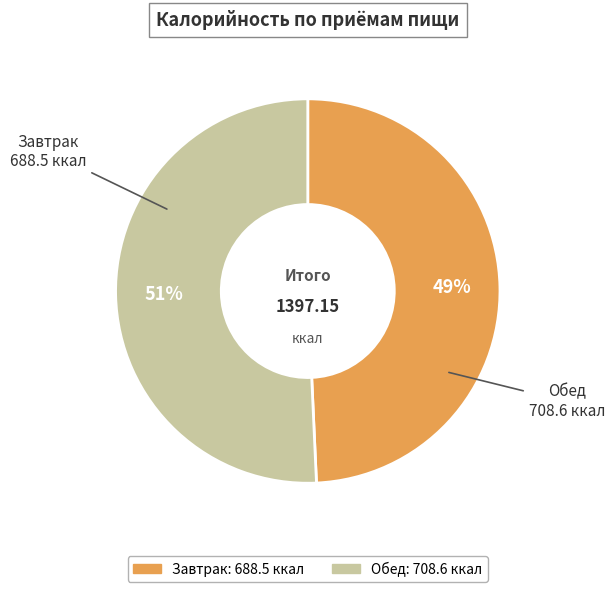

Combined, do Завтрак and Обед account for over 50%?

Yes